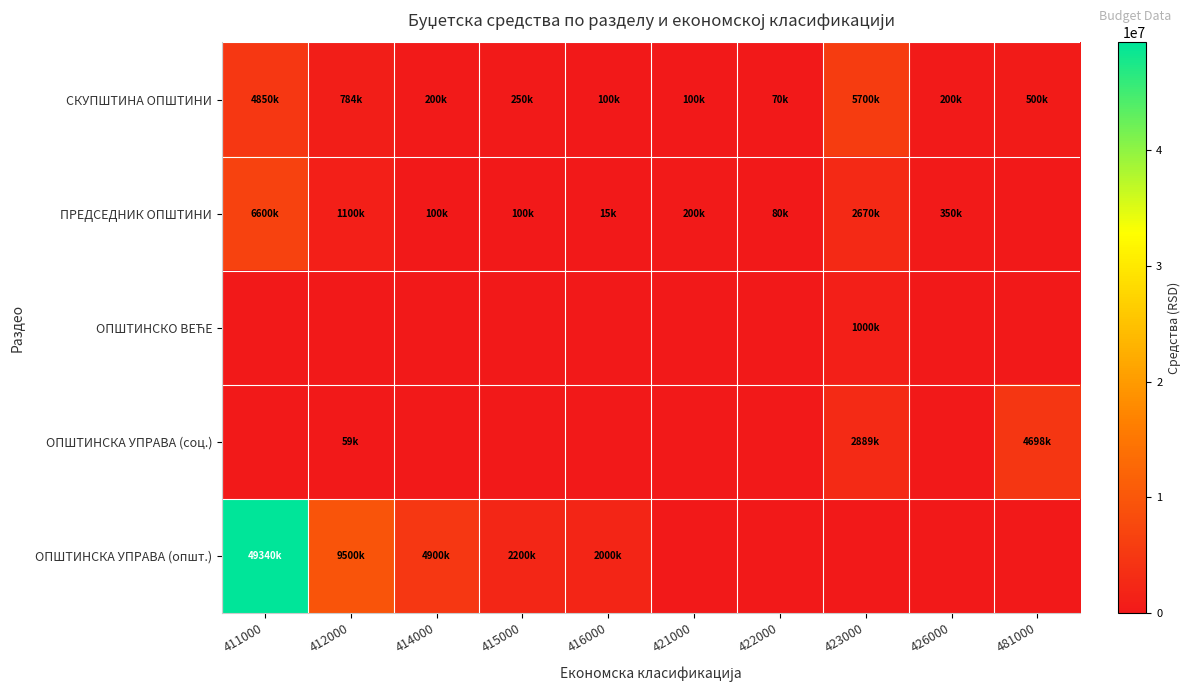

Which series changed the most between 422000 and 481000?

ОПШТИНСКА УПРАВА (соц.)